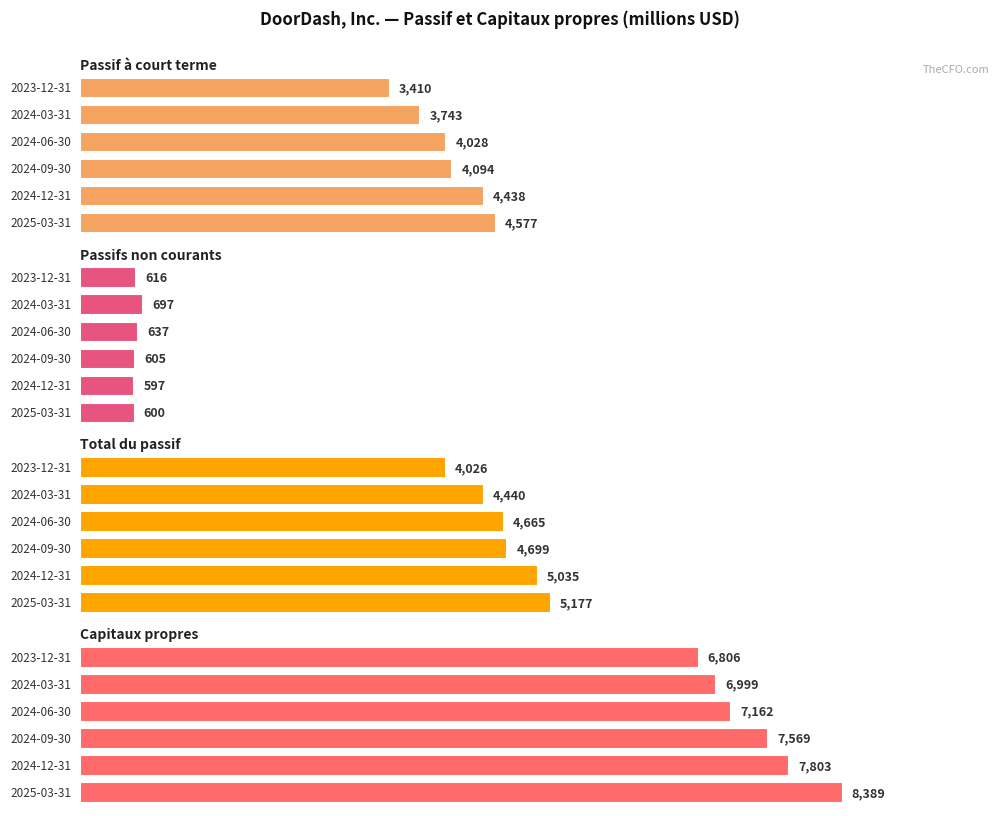

What value does the Passif à court terme series have at 2024-09-30?

4094